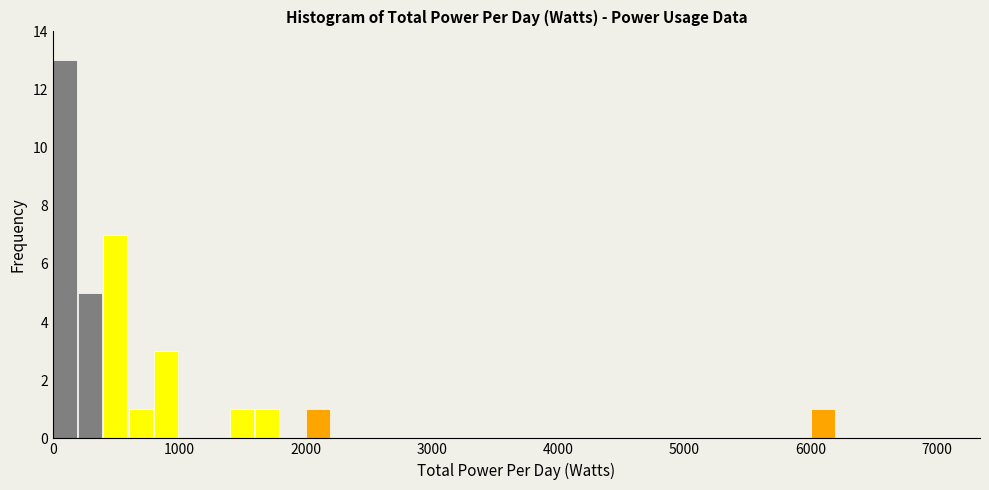

Around what value on the x-axis is the tallest bar? Give the approximate position of its centre, as read against the axis.

100